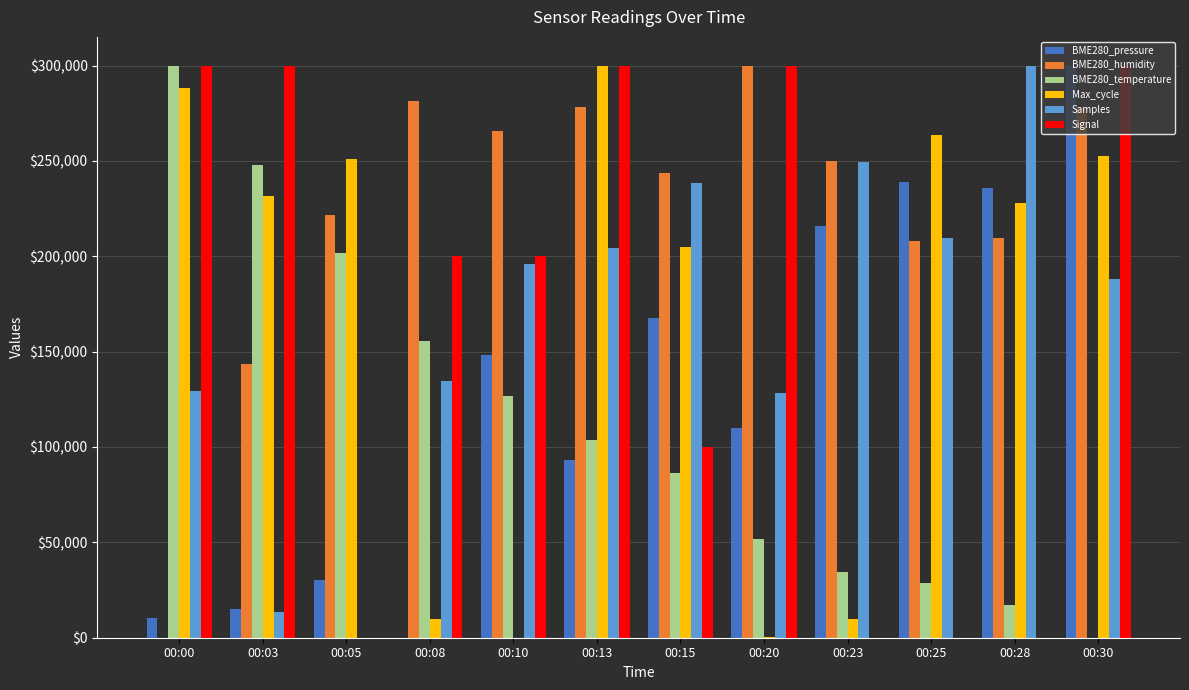

What is the sum of all BME280_pressure values?

1565466.1